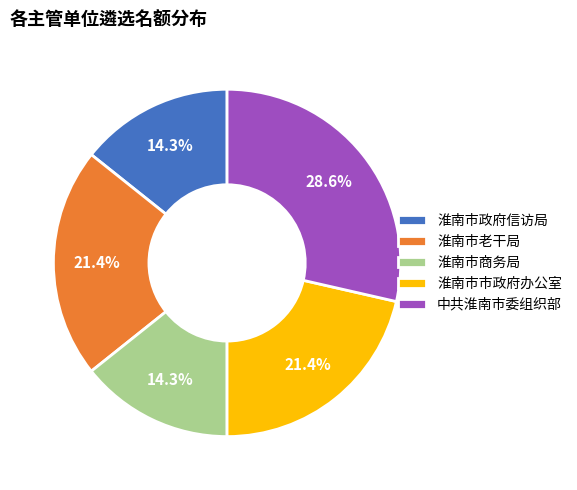

Which slice is the largest?

中共淮南市委组织部